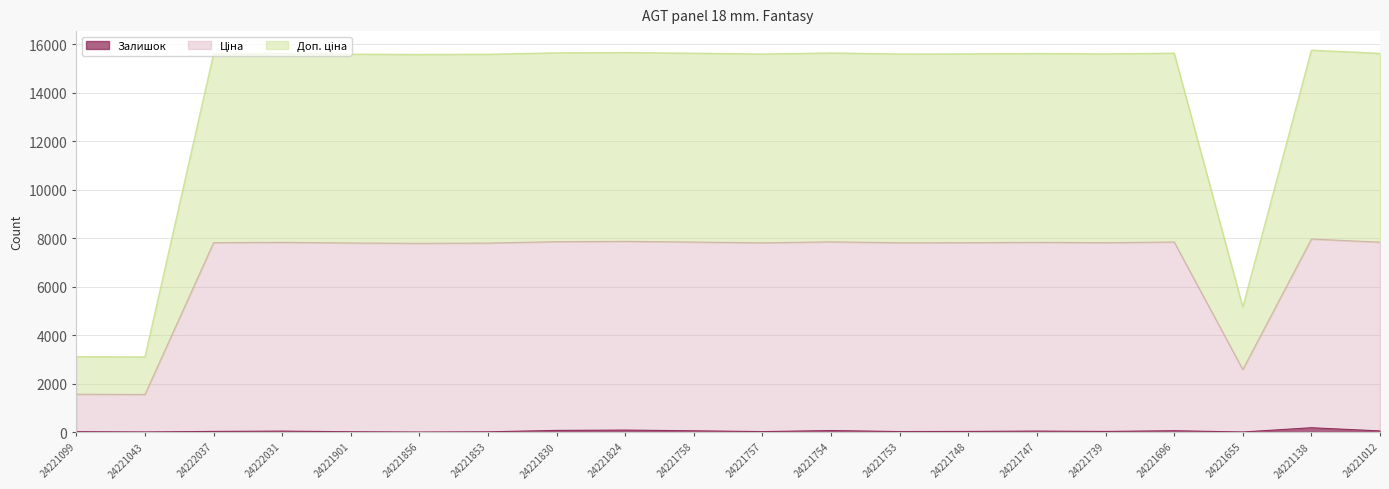

The Доп. ціна series shows 1551.7 at 24221043. True or false?

True